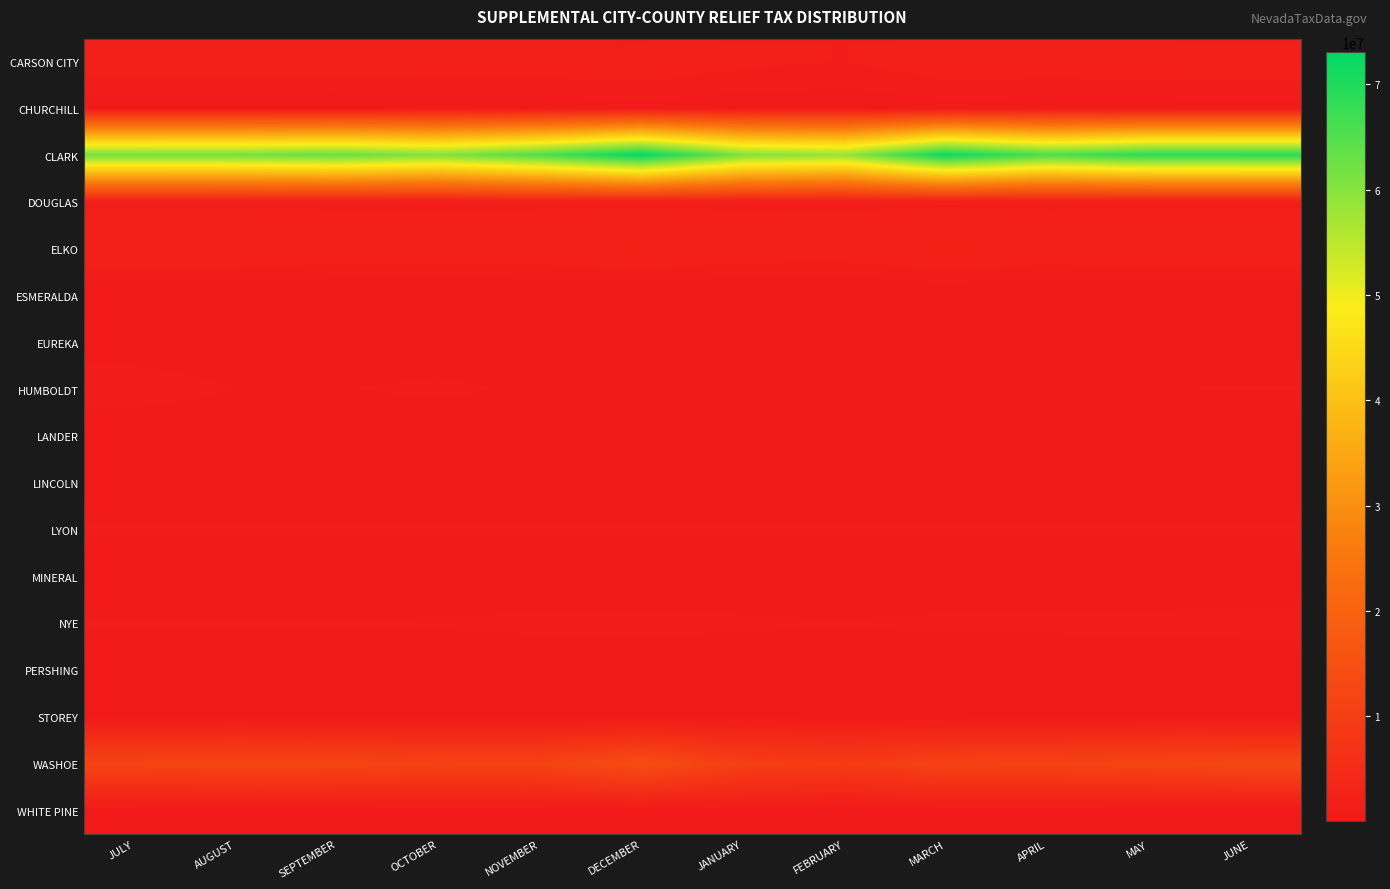

Which series has the widest spread of values?

CLARK